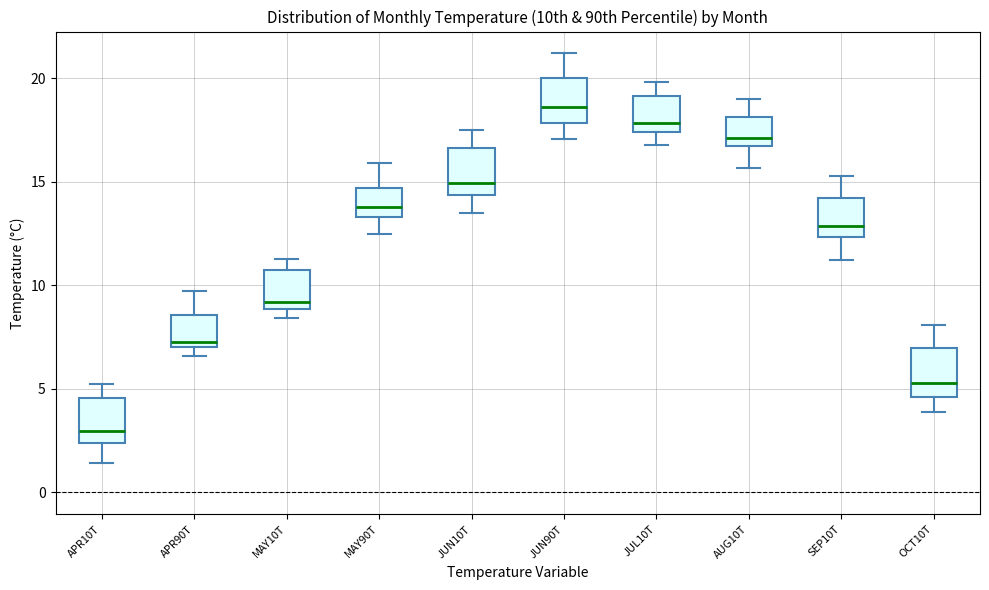

Reading left to right, transcribe this box plot: for each box, give where its median line is, the range the box spans, and where its two whiskers end, as read against the y-axis. The values are not printed on the chart, so give them approximately, as read against the axis.

APR10T: median 3.0, box 2.5 to 4.5, whiskers 1.5 to 5.0
APR90T: median 7.5, box 7.0 to 8.5, whiskers 6.5 to 9.5
MAY10T: median 9.0 (just above the box's lower edge), box 9.0 to 10.5, whiskers 8.5 to 11.5
MAY90T: median 14.0, box 13.5 to 14.5, whiskers 12.5 to 16.0
JUN10T: median 15.0, box 14.5 to 16.5, whiskers 13.5 to 17.5
JUN90T: median 18.5, box 18.0 to 20.0, whiskers 17.0 to 21.0
JUL10T: median 18.0, box 17.5 to 19.0, whiskers 17.0 to 20.0
AUG10T: median 17.0, box 16.5 to 18.0, whiskers 15.5 to 19.0
SEP10T: median 13.0, box 12.5 to 14.0, whiskers 11.0 to 15.5
OCT10T: median 5.5, box 4.5 to 7.0, whiskers 4.0 to 8.0